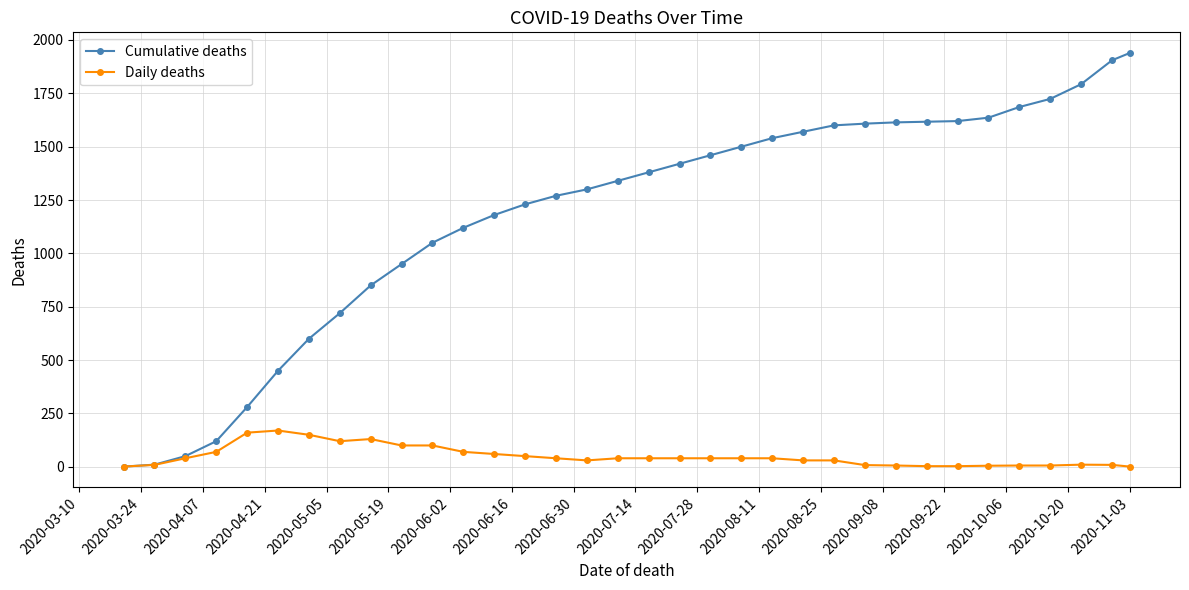

Count the number of data series in this chart.

2